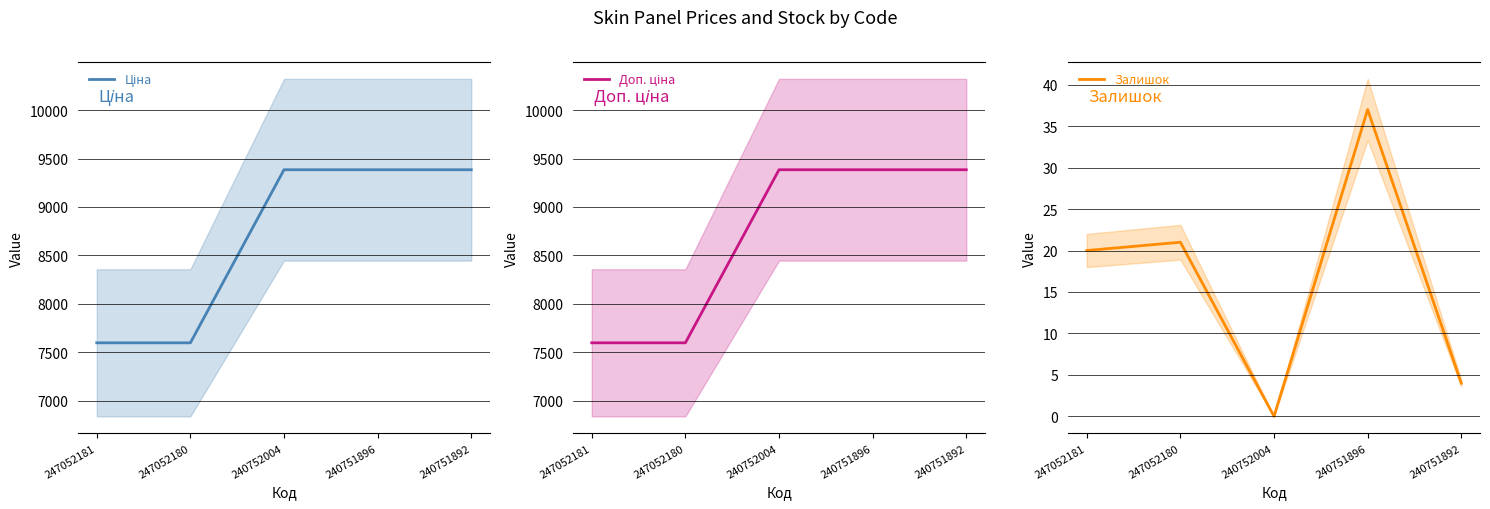

What is the value of the Ціна point at the 1st from the left?

7596.5